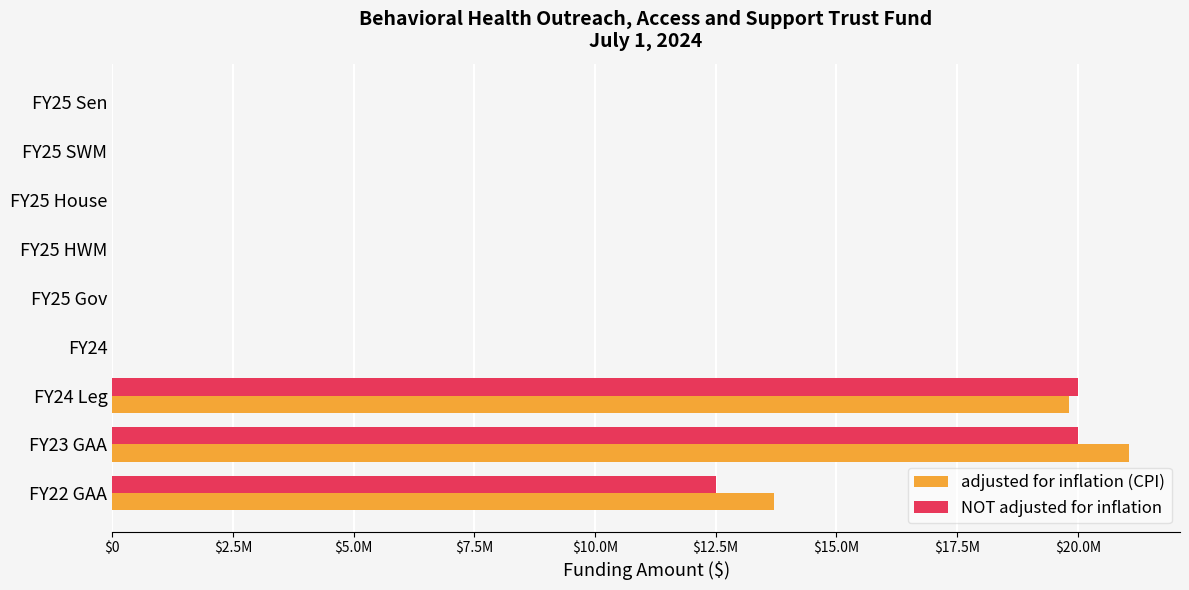

What are all the series names shown in the legend?

adjusted for inflation (CPI), NOT adjusted for inflation